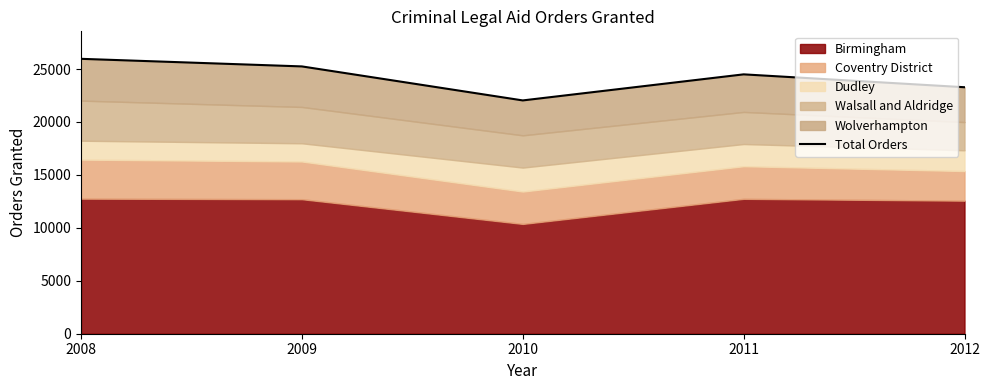

List the labels in order of value, largest first.

2008, 2009, 2011, 2012, 2010